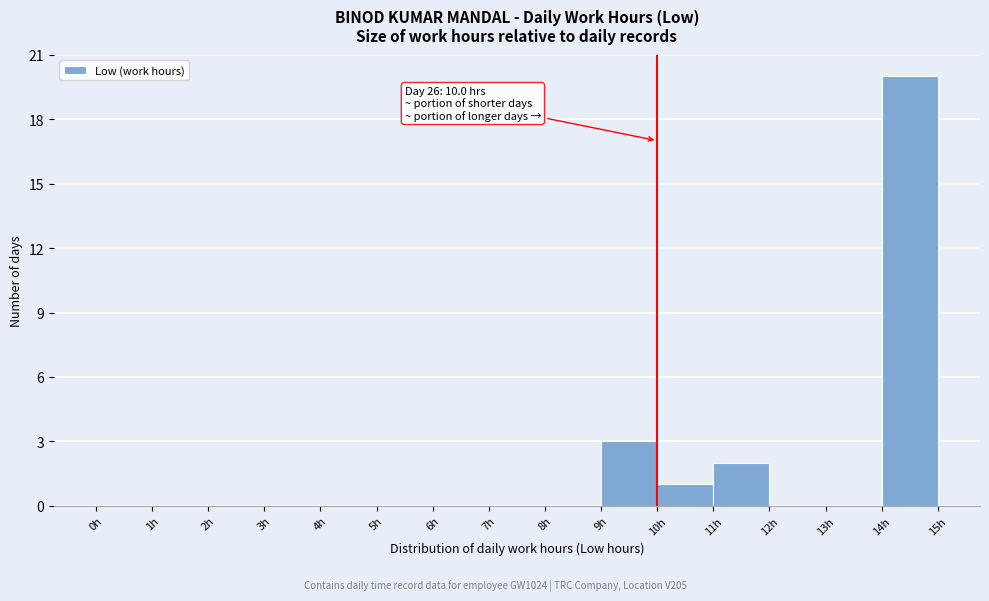

Which range on the x-axis has the tallest bar?

14 to 15